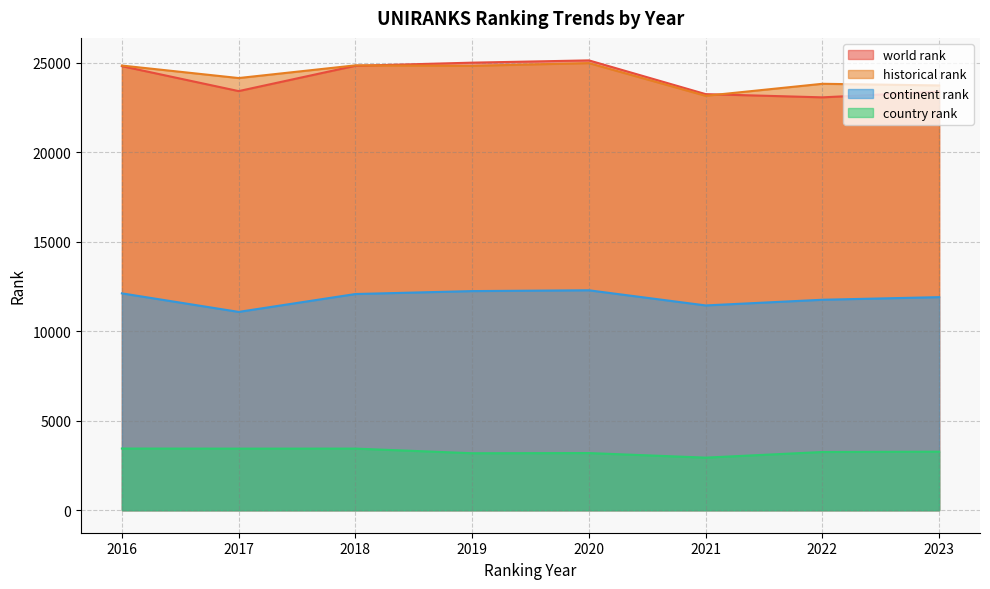

How many lines are shown in the chart?

4